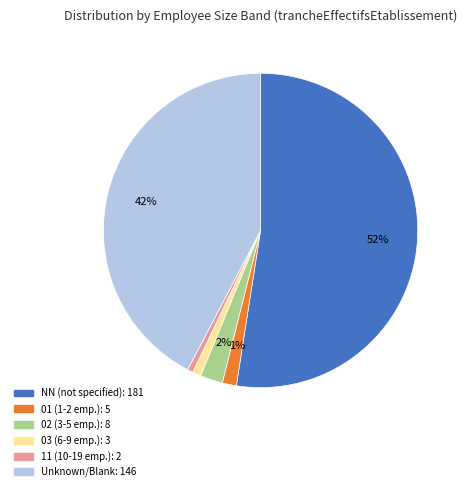

Does any single category account for the majority?

Yes